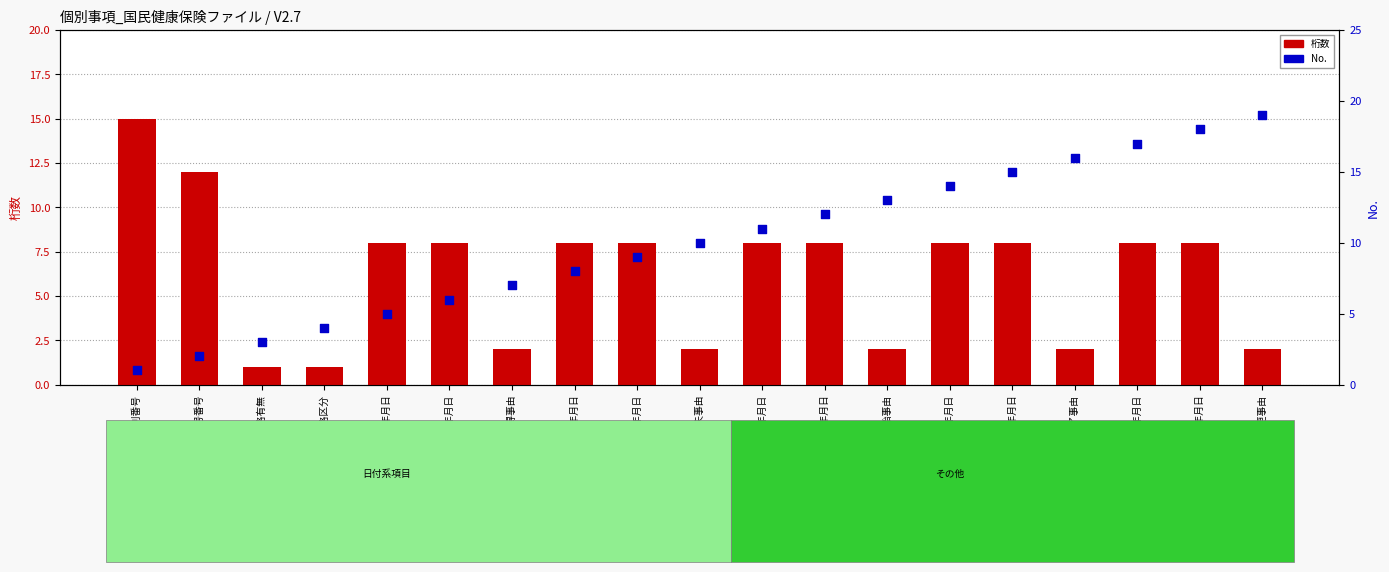

Which series has the largest Y range (max minus min)?

No.